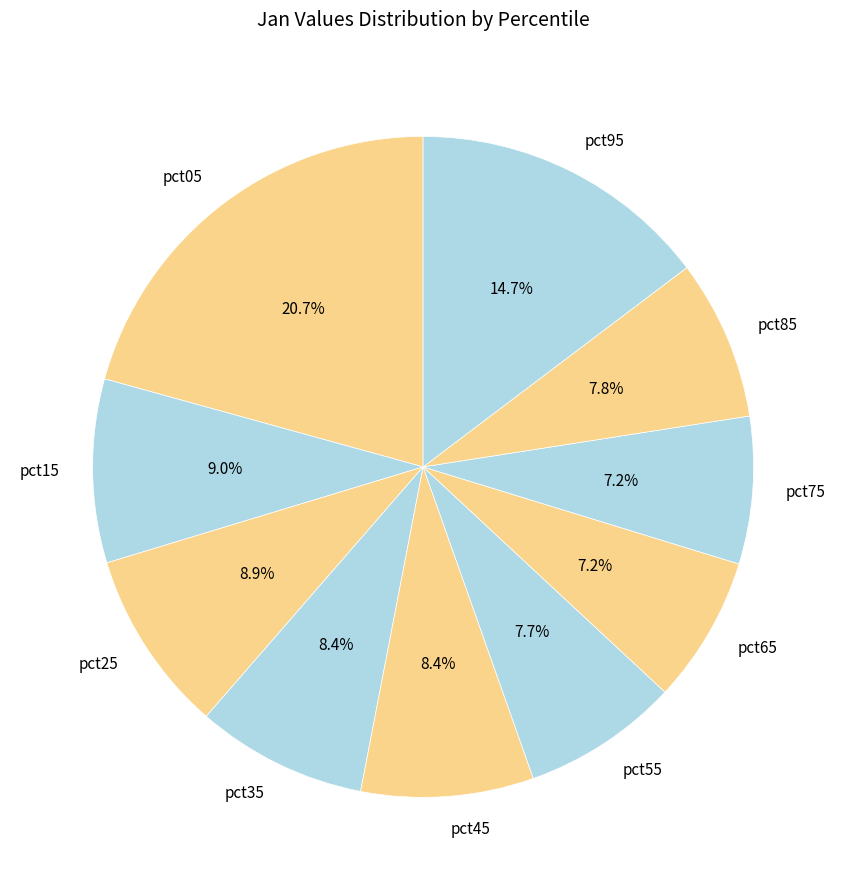

What percentage do pct65 and pct85 together represent?

15.0%